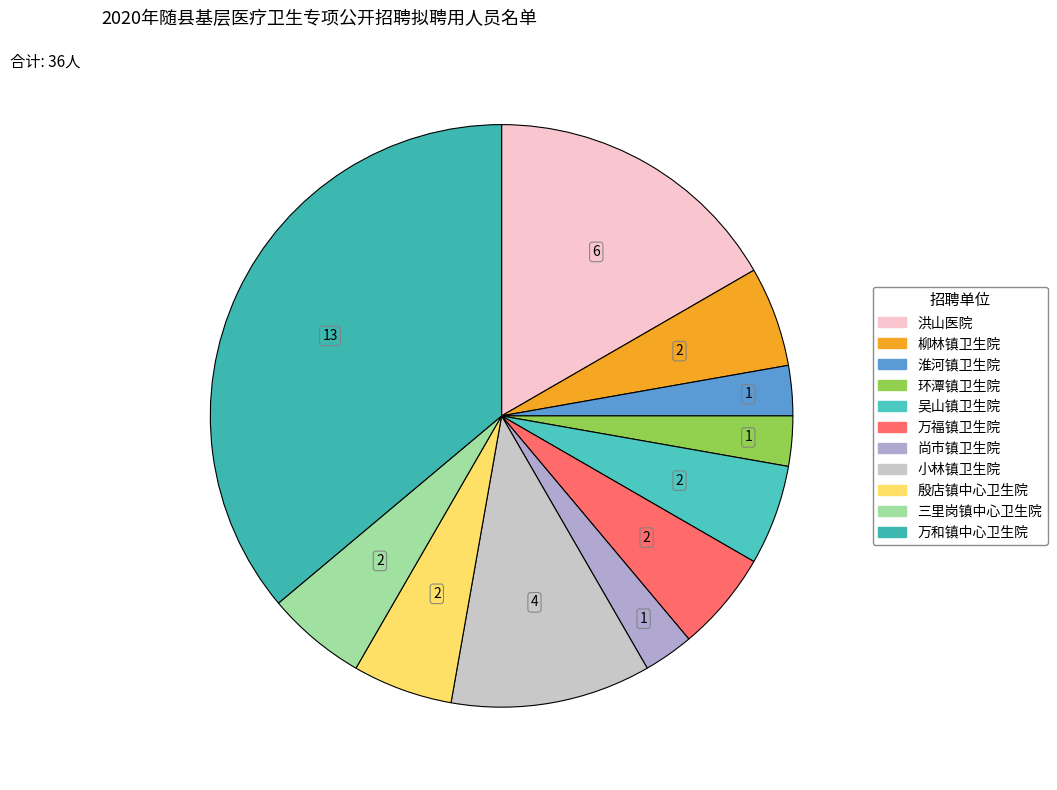

To the nearest percent, what portion does 三里岗镇中心卫生院 represent?

6%